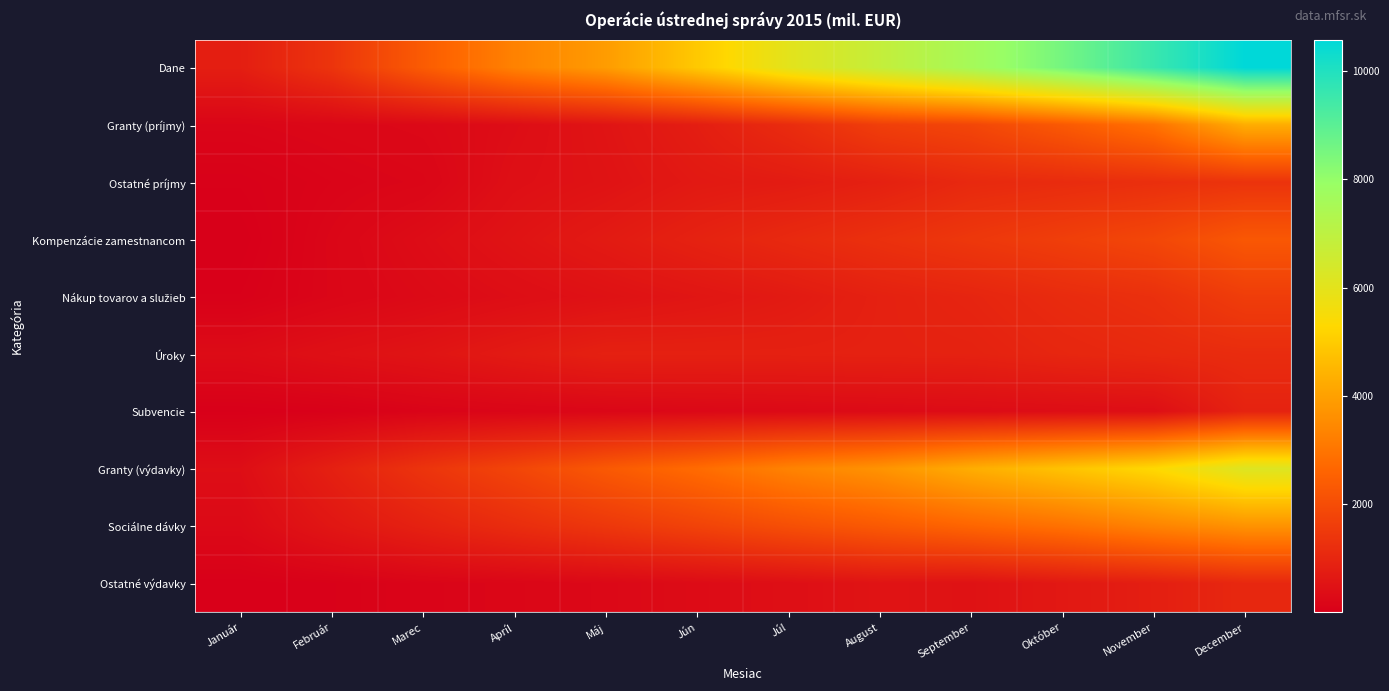

What is the minimum value shown in the chart?

2.6